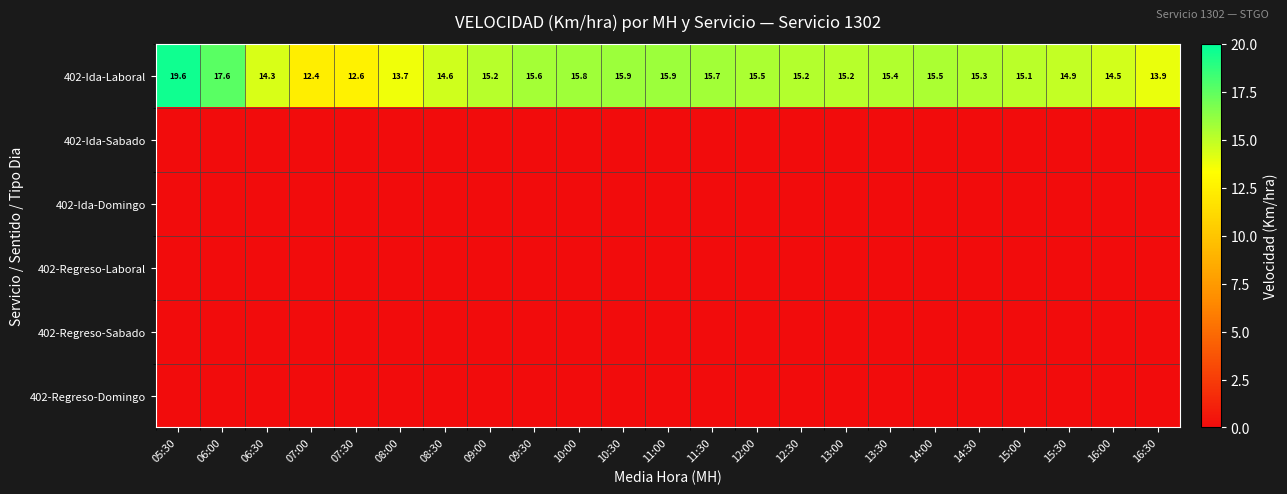

Where does the 402-Ida-Laboral series first go above 15?

05:30